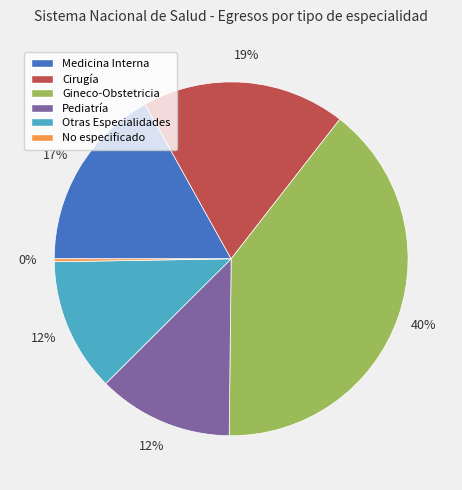

To the nearest percent, what is the average slice percentage?

17%